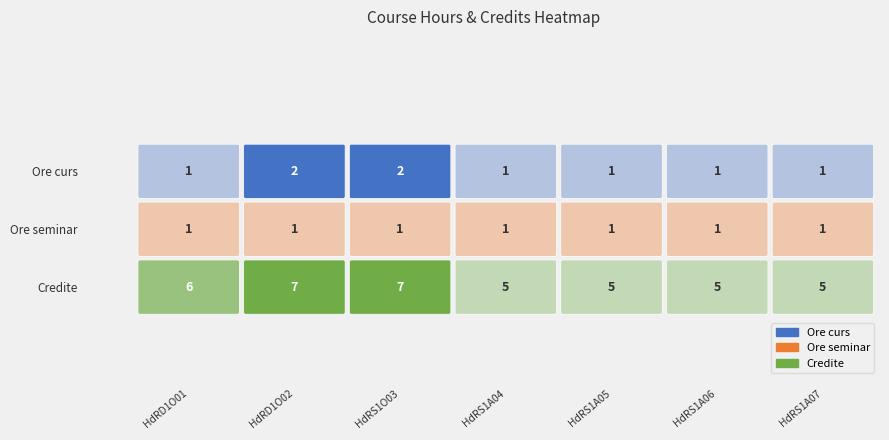

What is the minimum value for Credite?

5